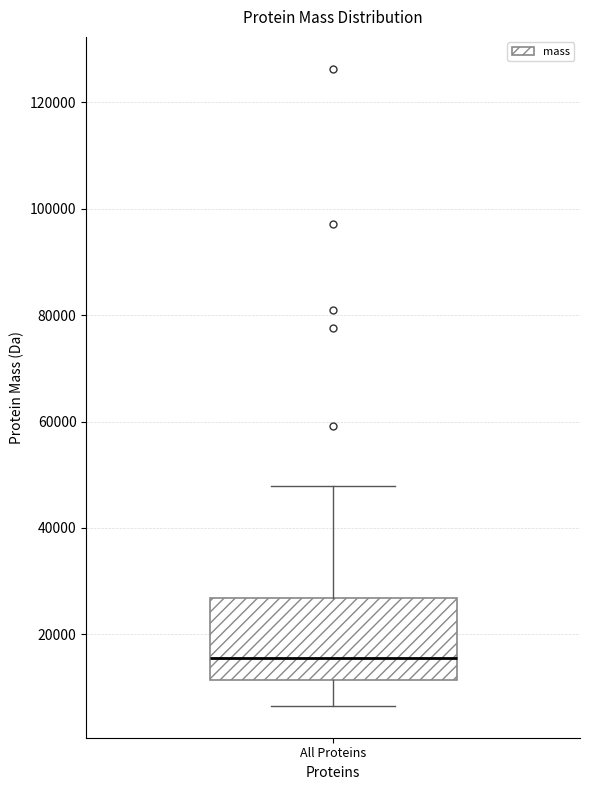

Read this box plot against the y-axis: the position of the median line, the range covered by the box, and the ends of both whiskers. The values are not printed on the chart, so give them approximately, as read against the axis.

median 16000, box 12000 to 26000, whiskers 6000 to 48000